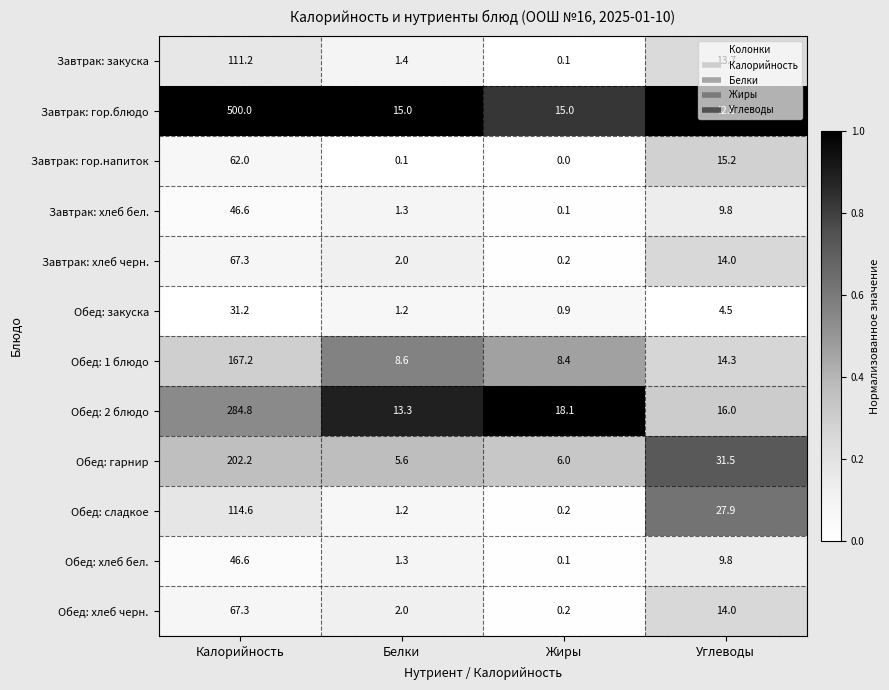

How many distinct data groups are displayed?

12